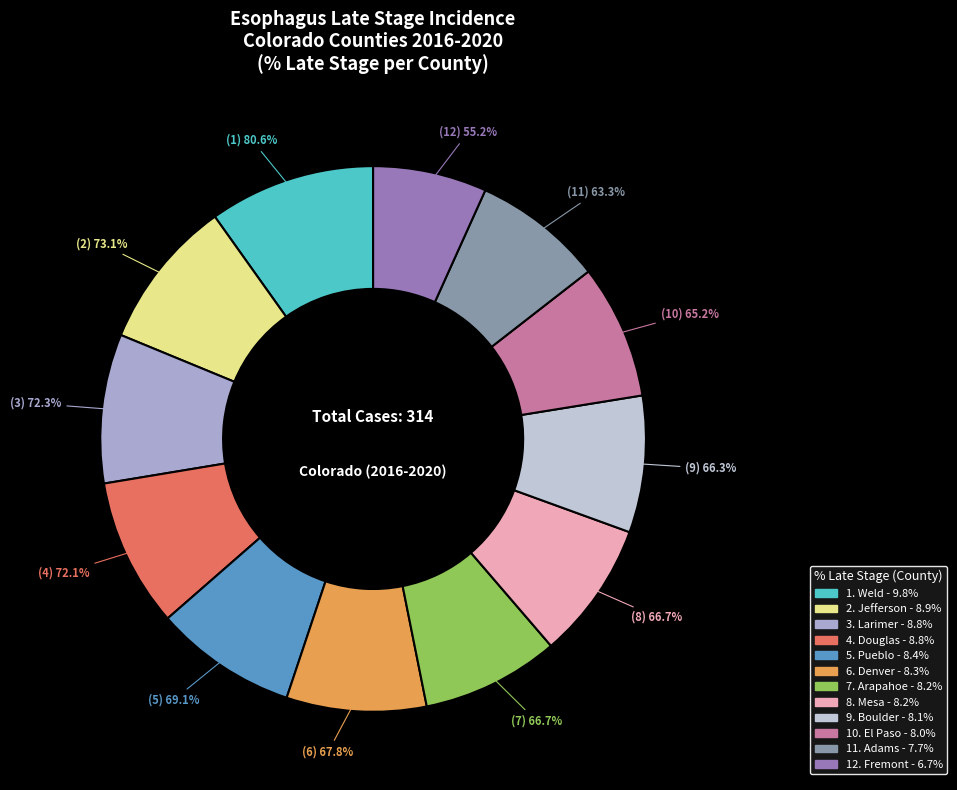

To the nearest percent, what is the difference between the largest and smallest slice percentages?

3%